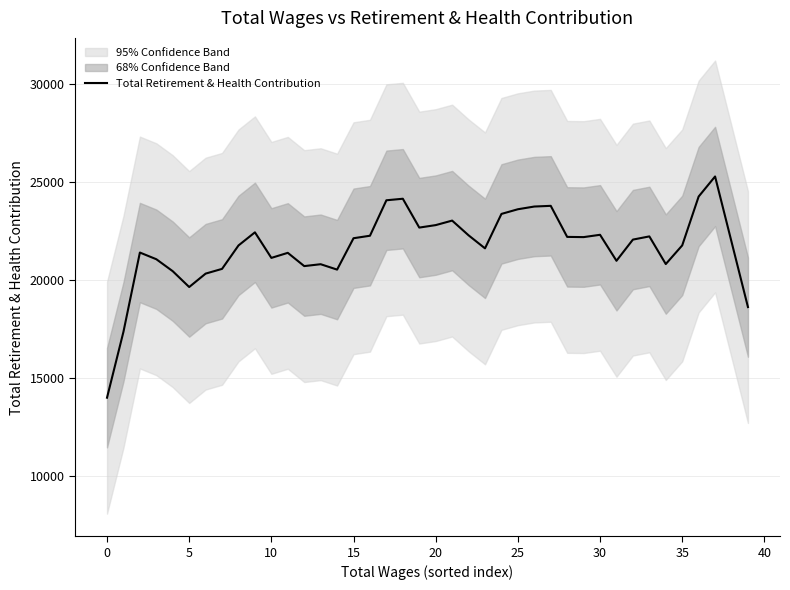

What is the difference between the values at 39 and 19?

4057.2